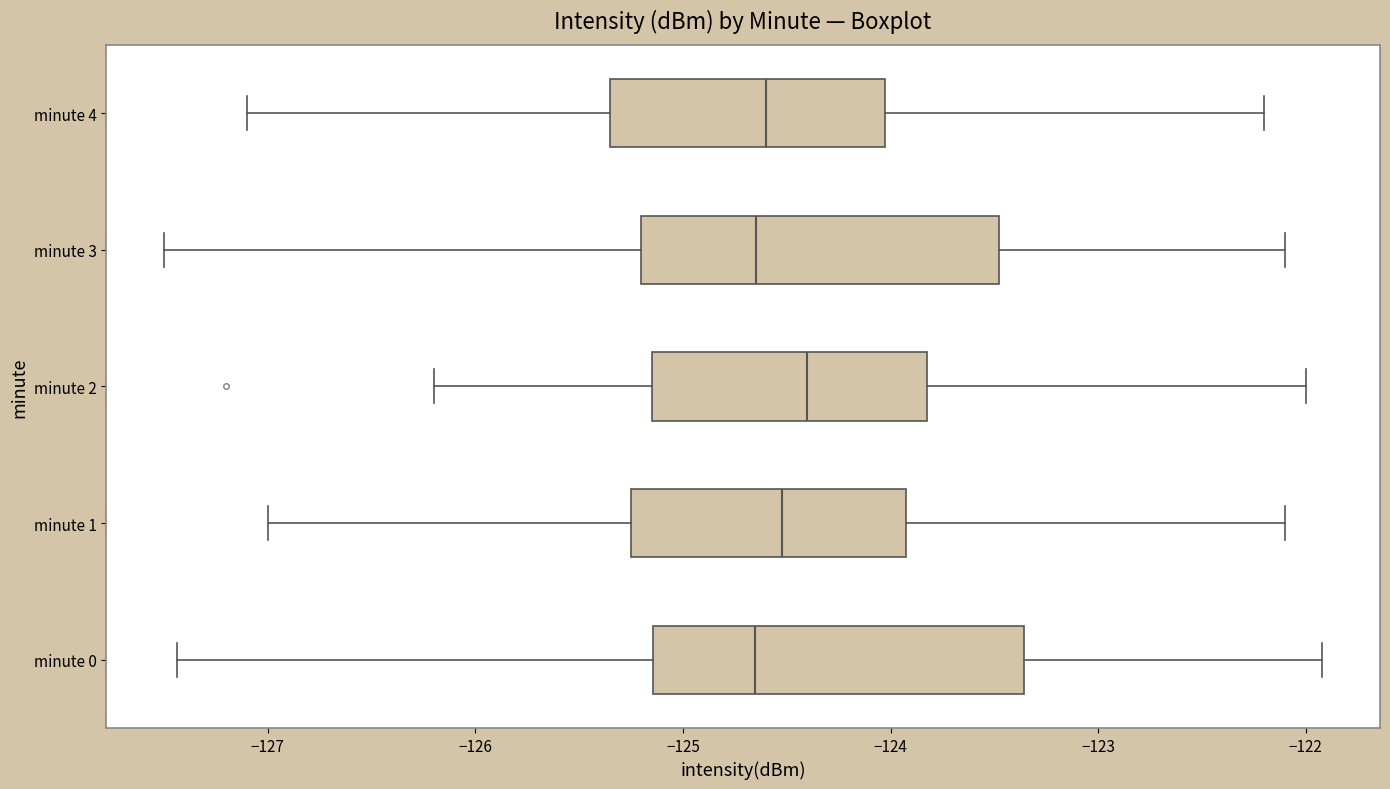

Where is the left edge of the box for minute 4 on the x-axis? The values are not printed on the chart, so give them approximately, as read against the axis.

-125.3